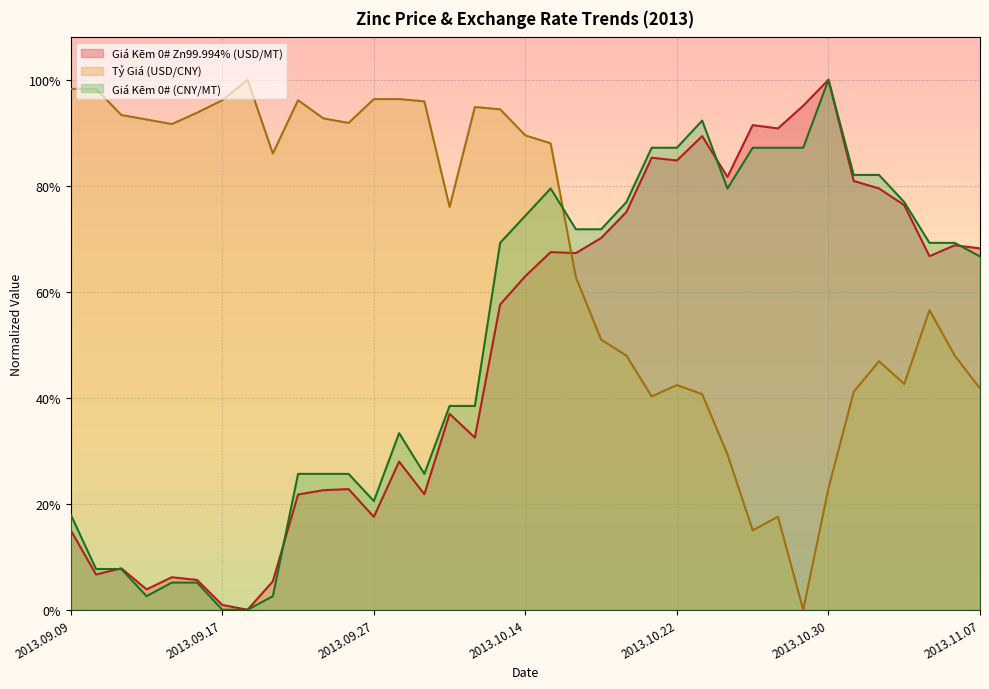

Reading right to left, list all the values displayed in this chart.

Giá Kẽm 0# Zn99.994% (USD/MT): 0.7	0.7	0.7	0.8	0.8	0.8	1.0	1.0	0.9	0.9	0.8	0.9	0.8	0.9	0.8	0.7	0.7	0.7	0.6	0.6	0.3	0.4	0.2	0.3	0.2	0.2	0.2	0.2	0.1	0.0	0.0	0.1	0.1	0.0	0.1	0.1	0.1
Tỷ Giá (USD/CNY): 0.4	0.5	0.6	0.4	0.5	0.4	0.2	0.0	0.2	0.1	0.3	0.4	0.4	0.4	0.5	0.5	0.6	0.9	0.9	0.9	0.9	0.8	1.0	1.0	1.0	0.9	0.9	1.0	0.9	1.0	1.0	0.9	0.9	0.9	0.9	1.0	1.0
Giá Kẽm 0# (CNY/MT): 0.7	0.7	0.7	0.8	0.8	0.8	1.0	0.9	0.9	0.9	0.8	0.9	0.9	0.9	0.8	0.7	0.7	0.8	0.7	0.7	0.4	0.4	0.3	0.3	0.2	0.3	0.3	0.3	0.0	0.0	0.0	0.1	0.1	0.0	0.1	0.1	0.2